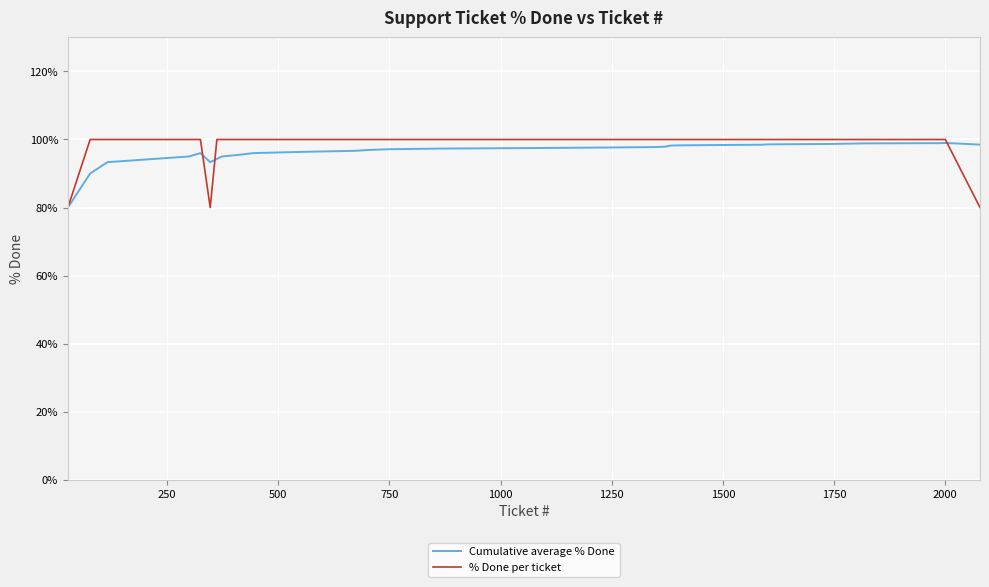

Which series has the widest spread of values?

% Done per ticket